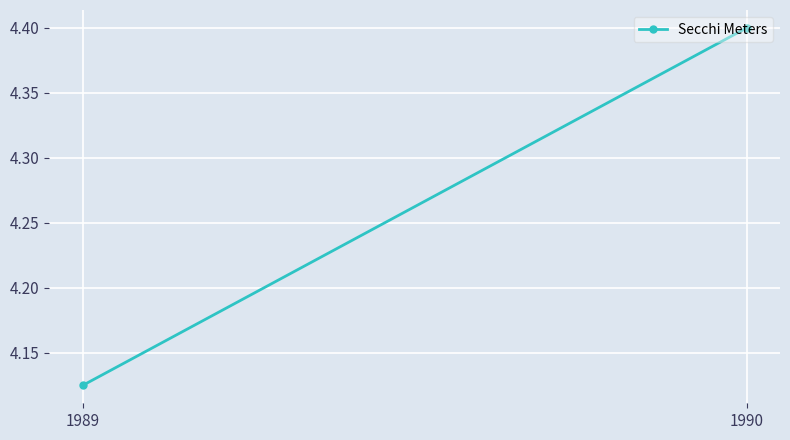

What is the sum of the values at 1989 and 1990?

8.5